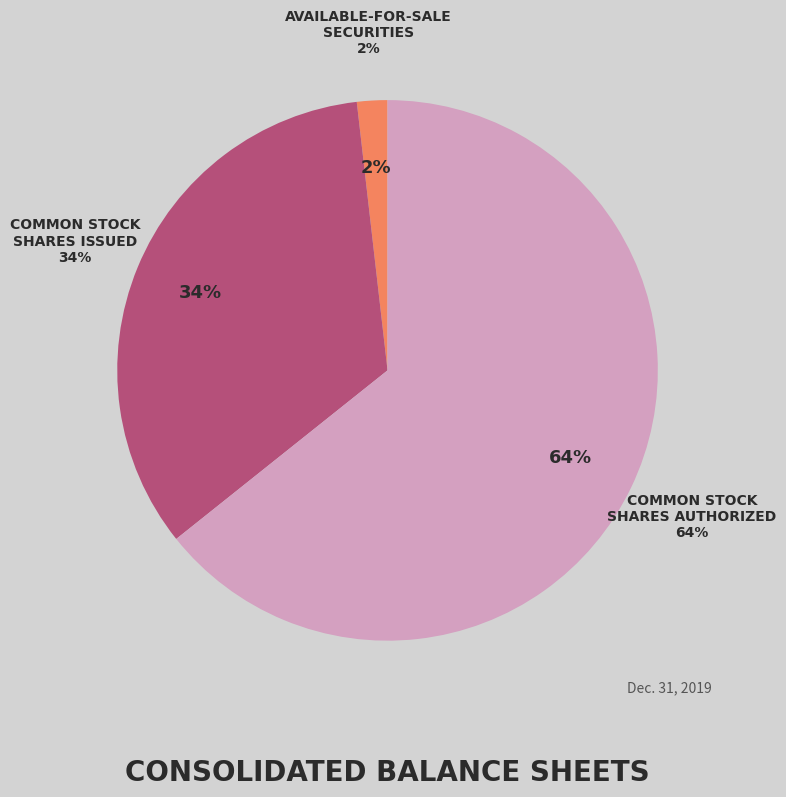

True or false: Common stock, shares authorized accounts for 54% of the total.

False